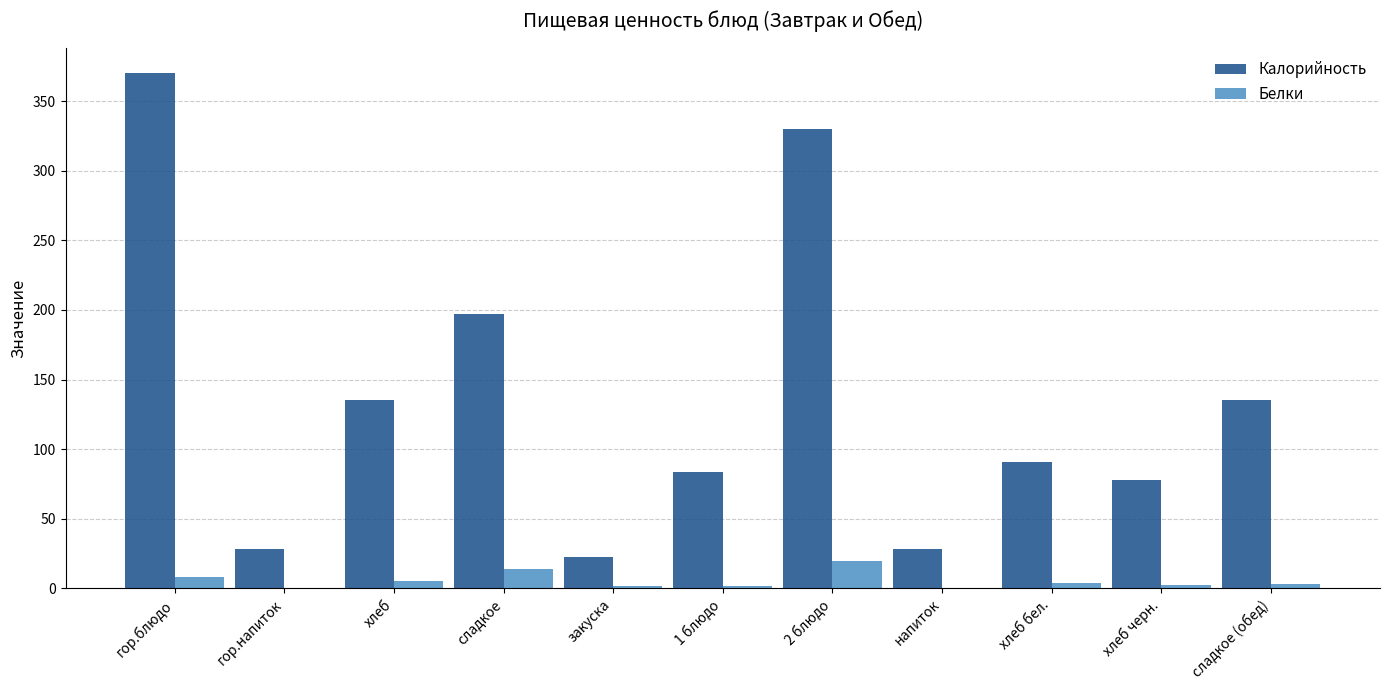

Which series changed the most between хлеб and сладкое?

Калорийность